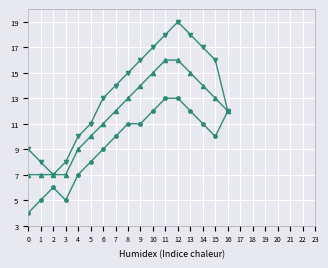

What is the maximum value shown in the chart?

19